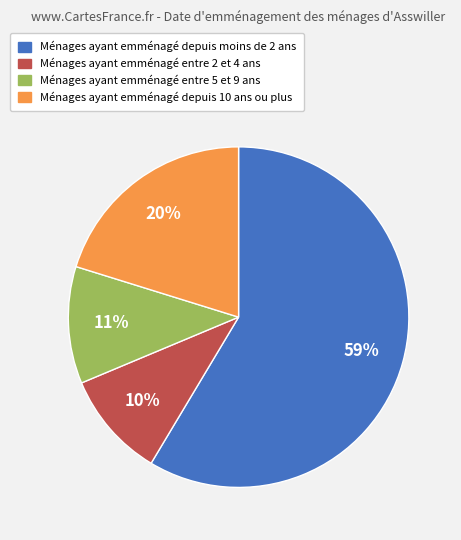

Is there a majority slice in this chart?

Yes